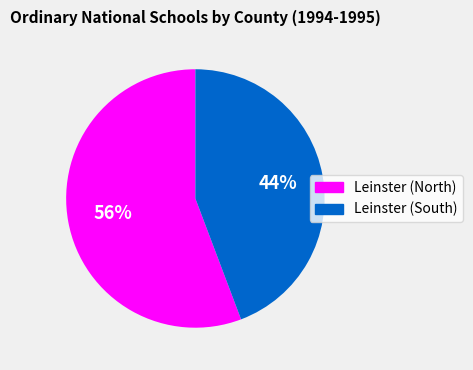

To the nearest percent, what is the average slice percentage?

50%